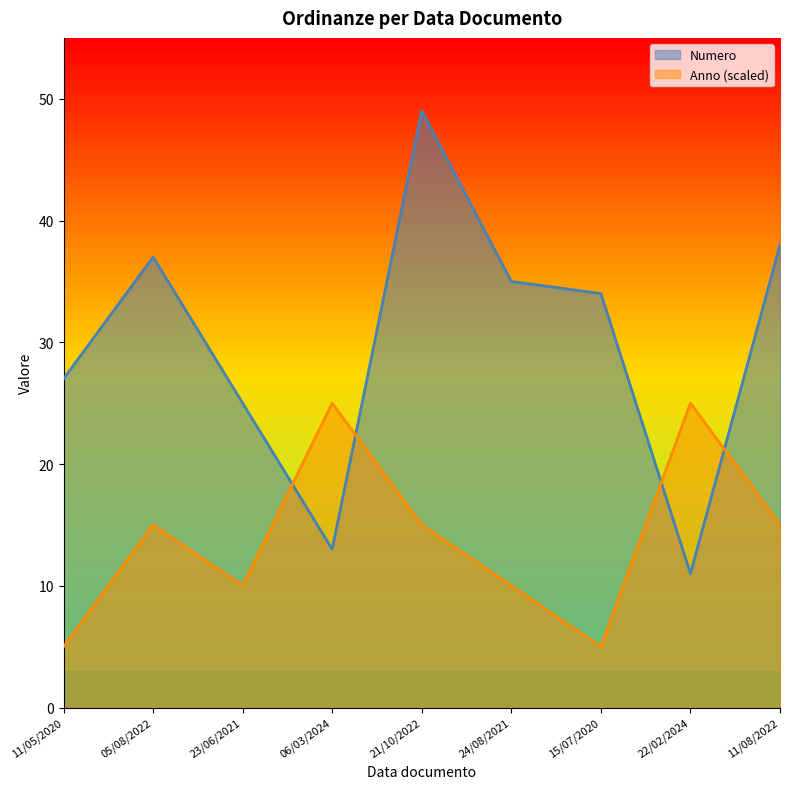

The value of Anno at 21/10/2022 is 5. True or false?

False